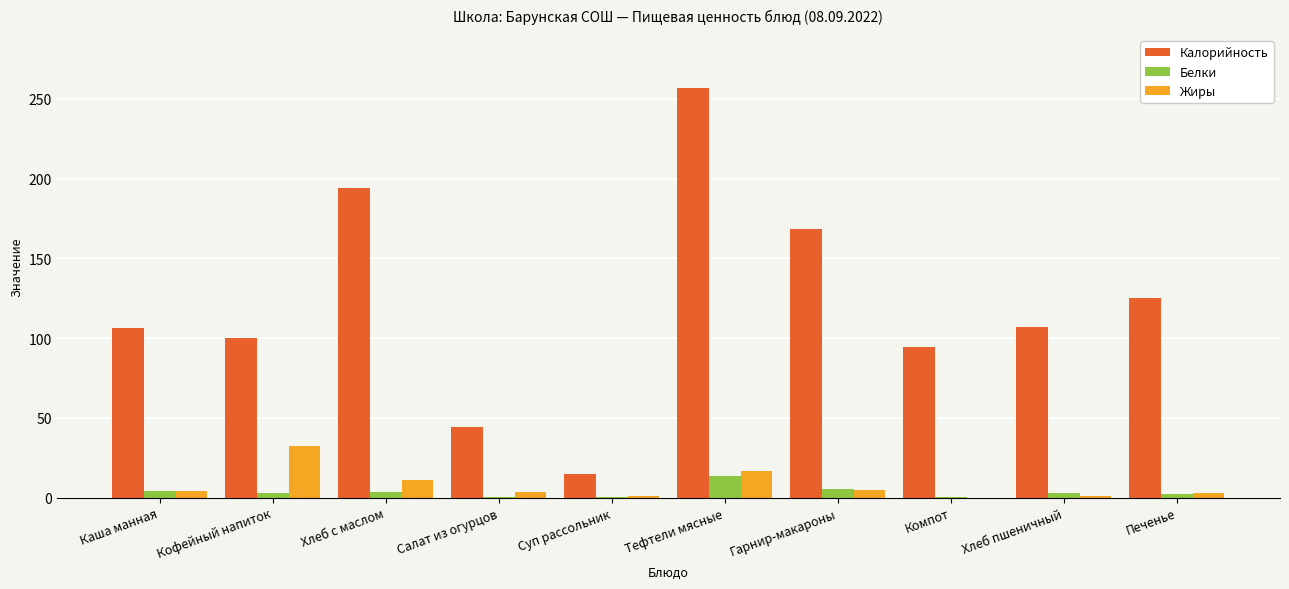

True or false: Жиры has a value of 16.4 at Тефтели мясные.

True